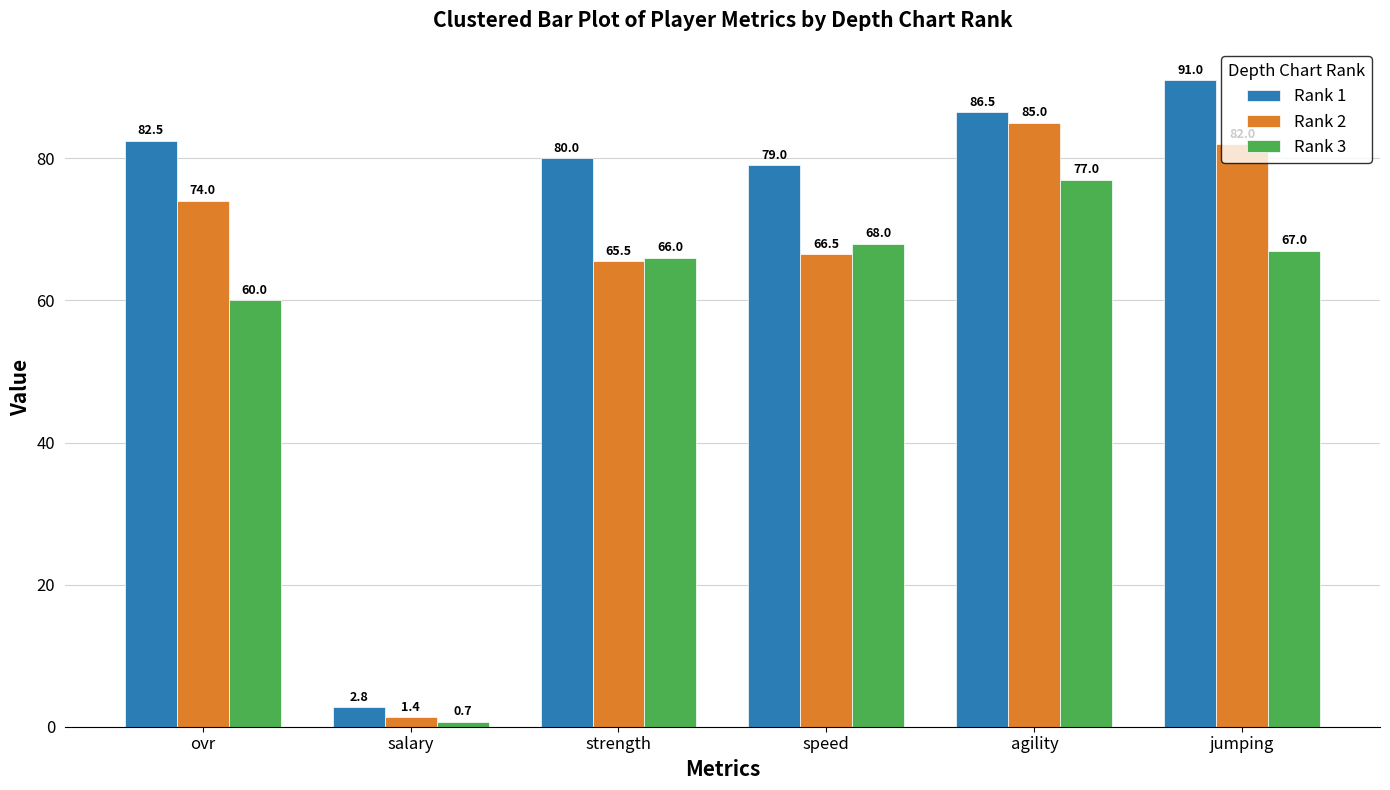

List the series in order of their overall mean, lowest first.

Rank 3, Rank 2, Rank 1